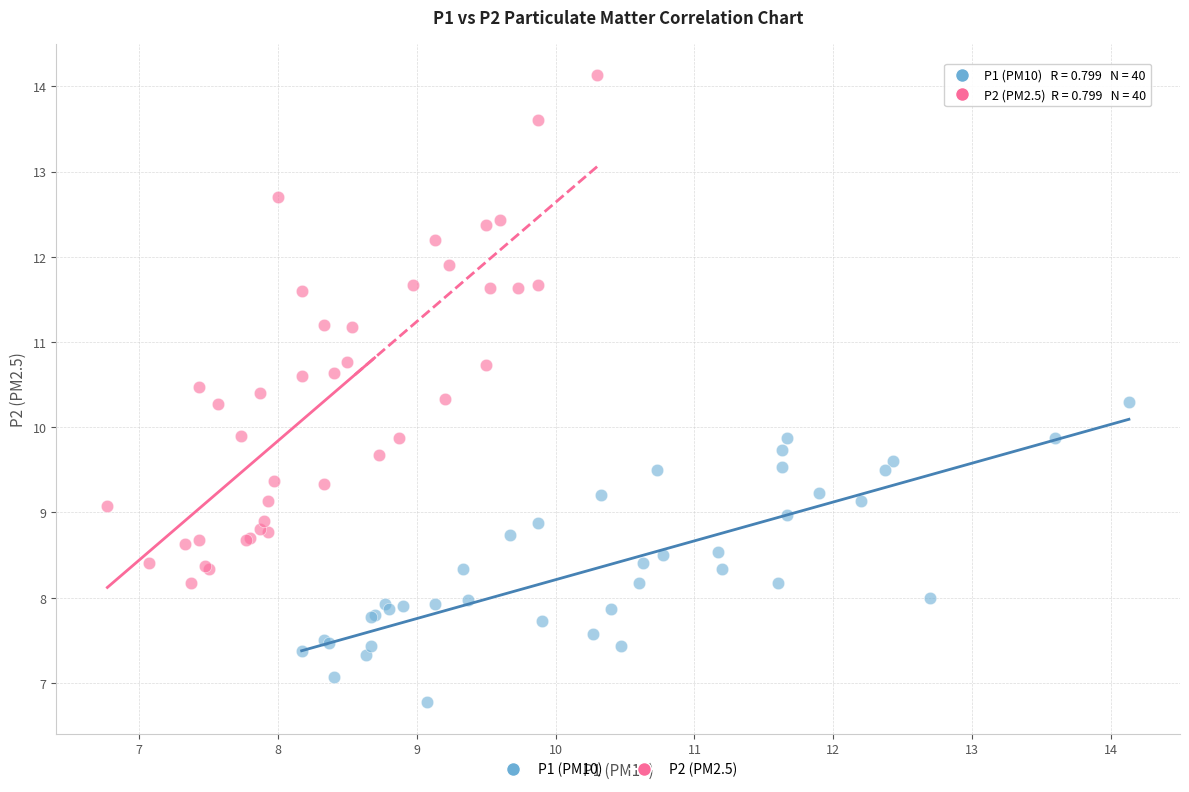

Which series has the widest spread of Y values?

P2 (PM2.5)